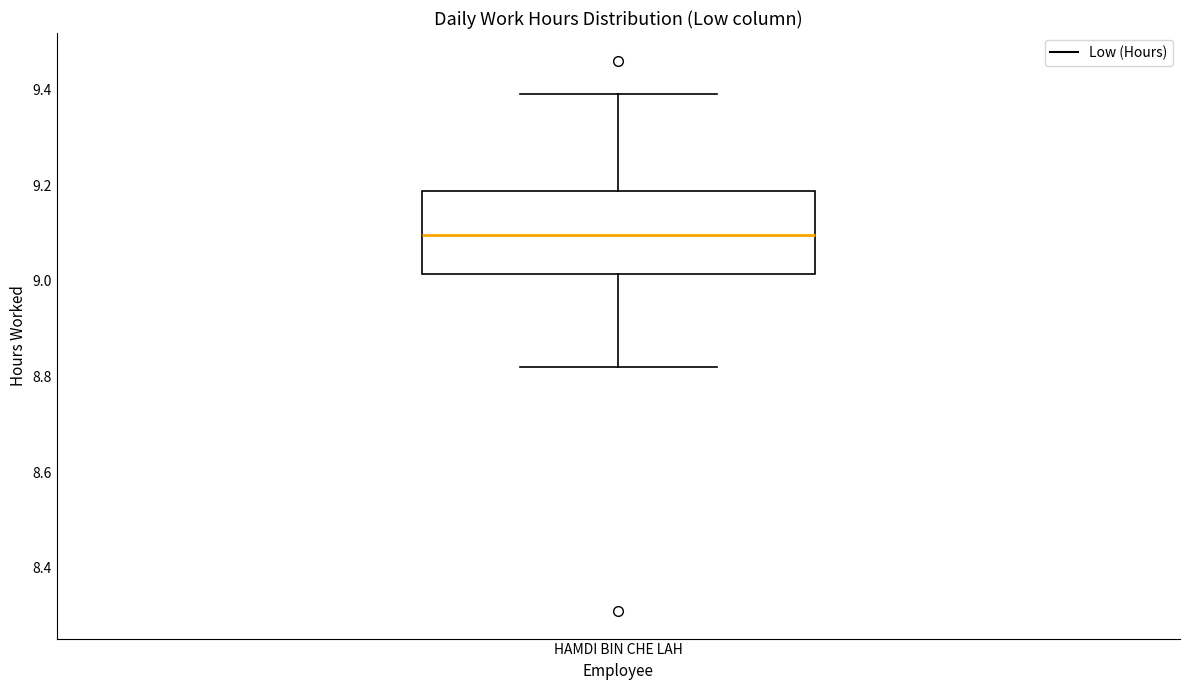

Where is the lower edge of the box for HAMDI BIN CHE LAH on the y-axis? The values are not printed on the chart, so give them approximately, as read against the axis.

9.02